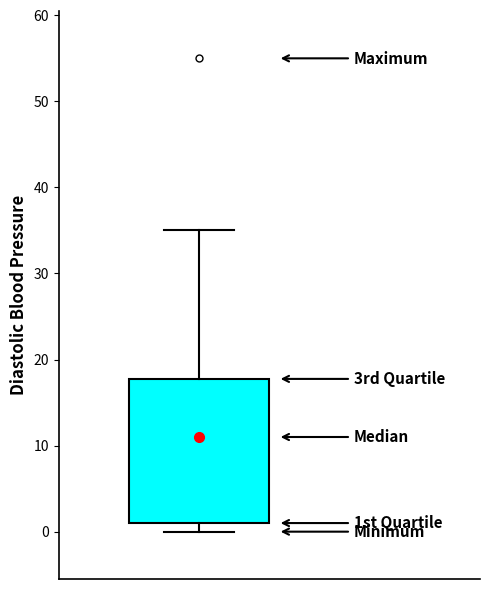

Transcribe this box plot: give where the median line is, the range the box spans, and where the two whiskers end, as read against the y-axis. The values are not printed on the chart, so give them approximately, as read against the axis.

median 11, box 1 to 18, whiskers 0 to 35